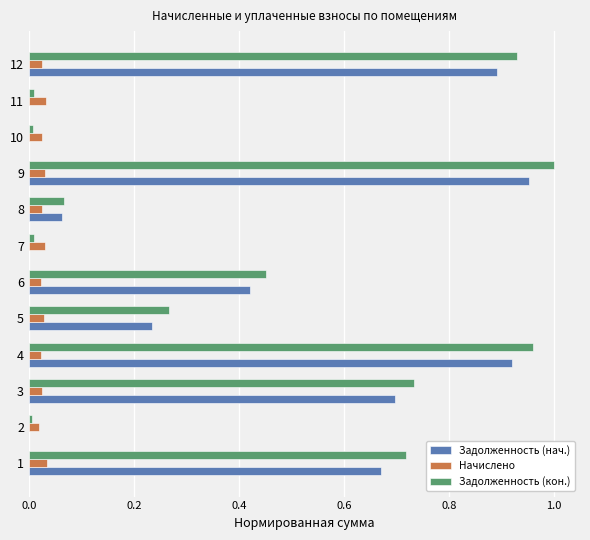

True or false: Задолженность (кон.) has a value of 0.7 at 3.

True